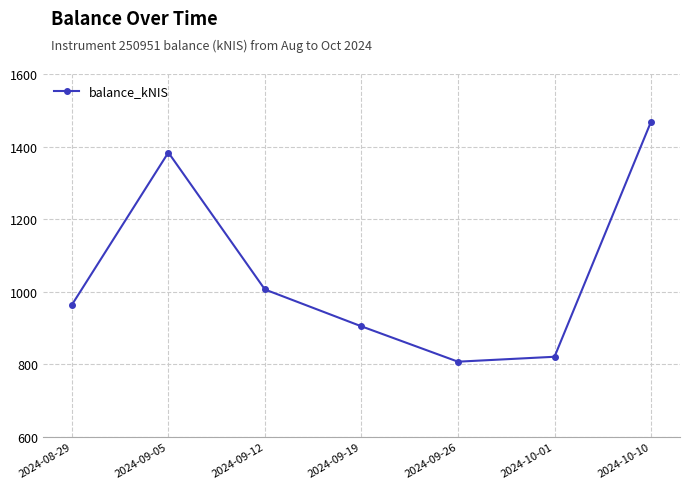

List the labels in order of value, largest first.

2024-10-10, 2024-09-05, 2024-09-12, 2024-08-29, 2024-09-19, 2024-10-01, 2024-09-26